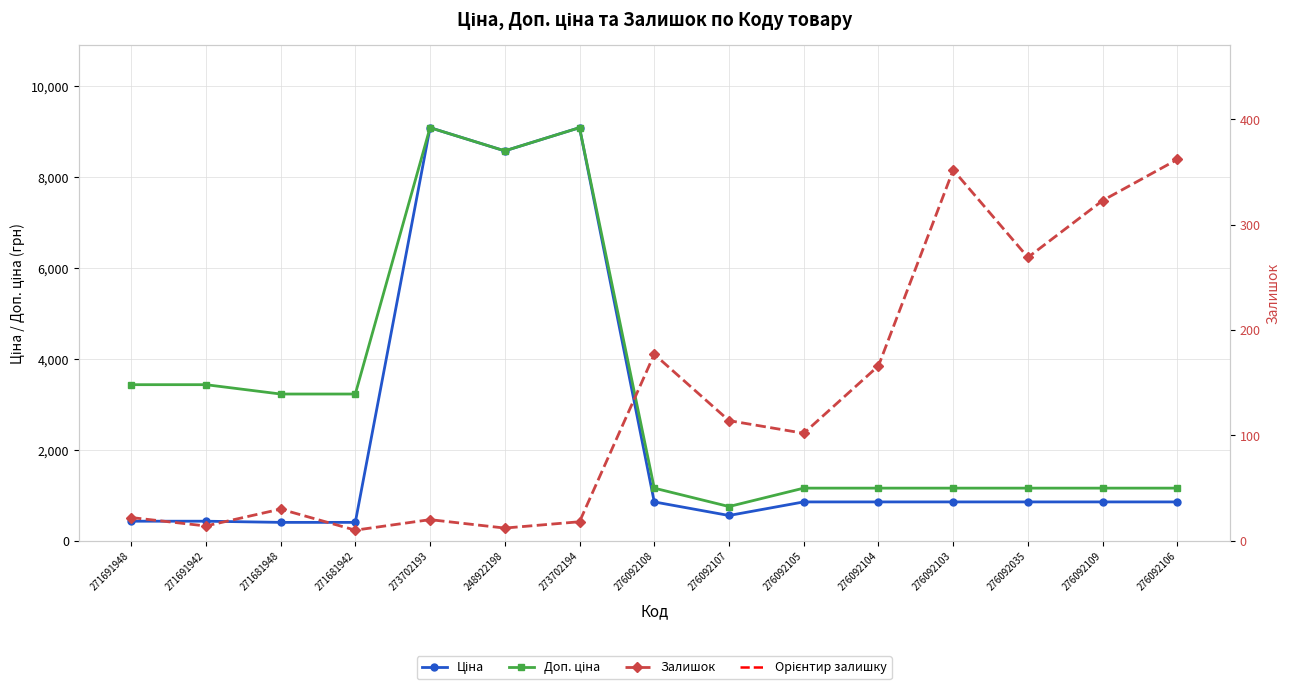

Which series changed the most between 271681948 and 273702194?

Ціна